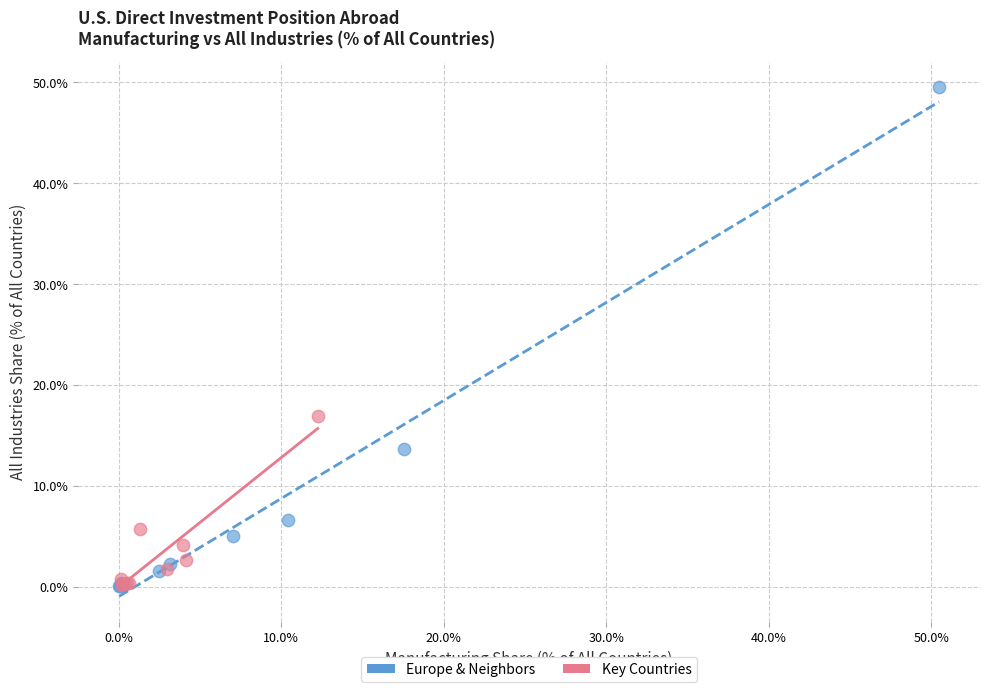

Which series has the widest spread of Y values?

Europe & Neighbors